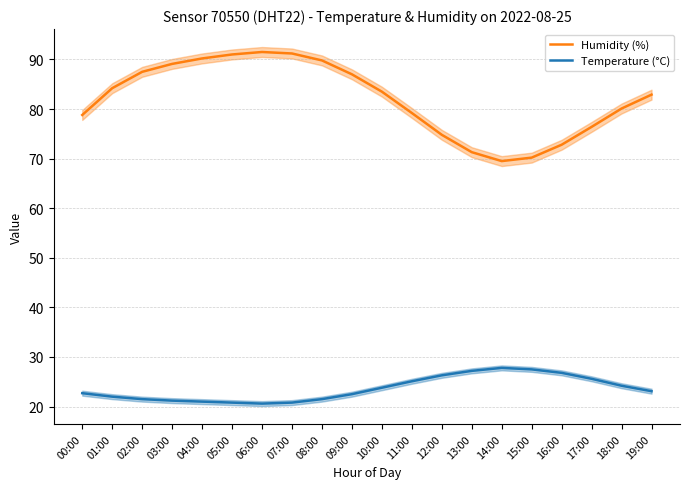

Reading left to right, extract all data points from this chart.

Humidity (%): 00:00=78.8	01:00=84.2	02:00=87.5	03:00=89.1	04:00=90.2	05:00=91.0	06:00=91.5	07:00=91.2	08:00=89.8	09:00=87.0	10:00=83.5	11:00=79.2	12:00=74.8	13:00=71.3	14:00=69.5	15:00=70.2	16:00=72.8	17:00=76.4	18:00=80.1	19:00=82.9
Temperature (°C): 00:00=22.7	01:00=22.0	02:00=21.5	03:00=21.2	04:00=21.0	05:00=20.8	06:00=20.6	07:00=20.8	08:00=21.5	09:00=22.5	10:00=23.8	11:00=25.1	12:00=26.3	13:00=27.2	14:00=27.8	15:00=27.5	16:00=26.8	17:00=25.6	18:00=24.2	19:00=23.1